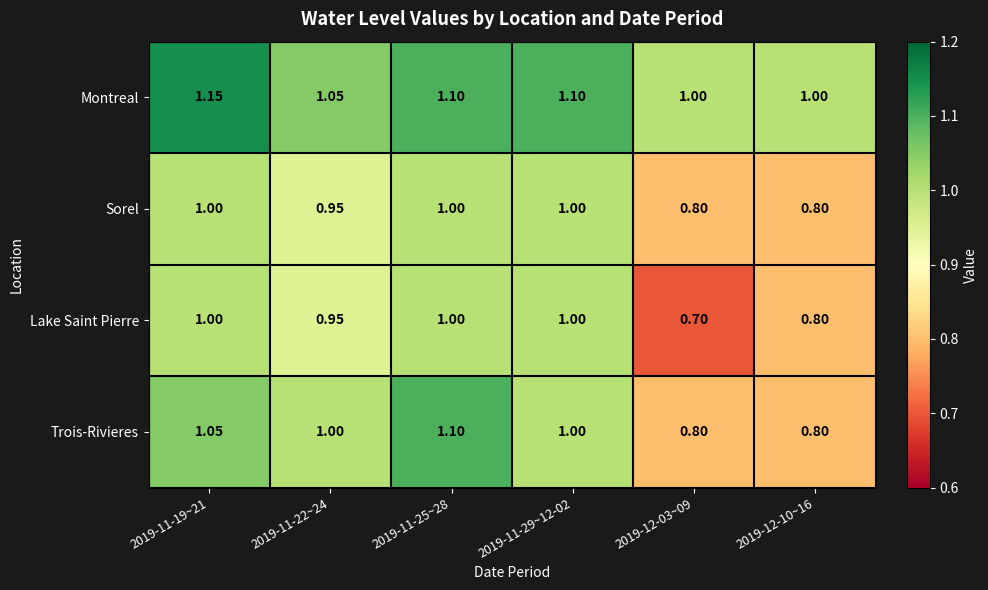

What is the total value across all series at 2019-11-29~12-02?

4.1